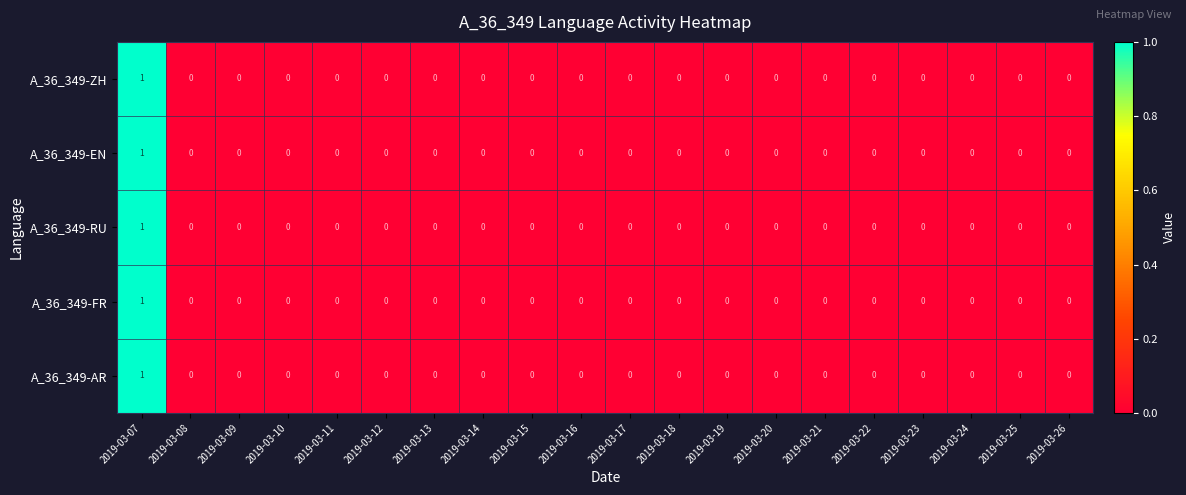

Is it true that A_36_349-AR equals 0 at 2019-03-17?

True